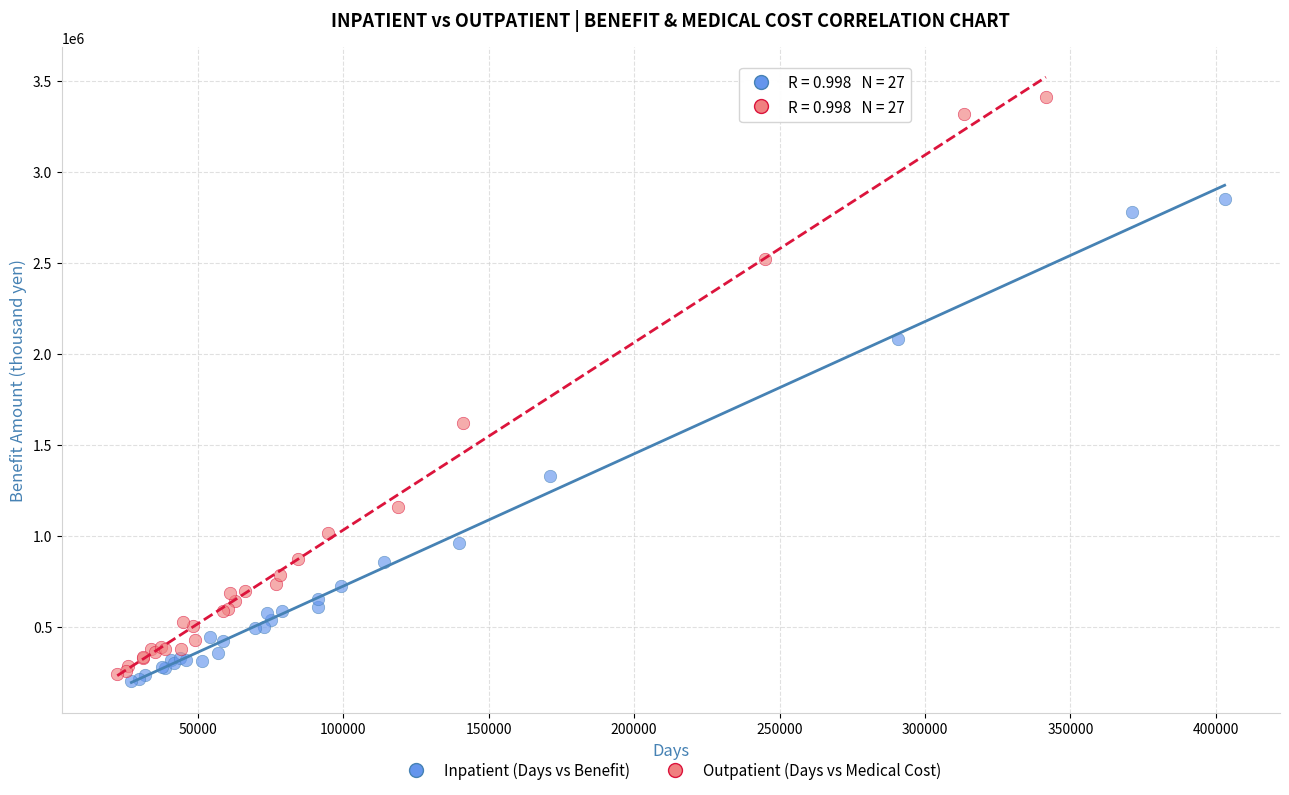

Which series has the largest Y range (max minus min)?

Outpatient (Days vs Medical Cost)